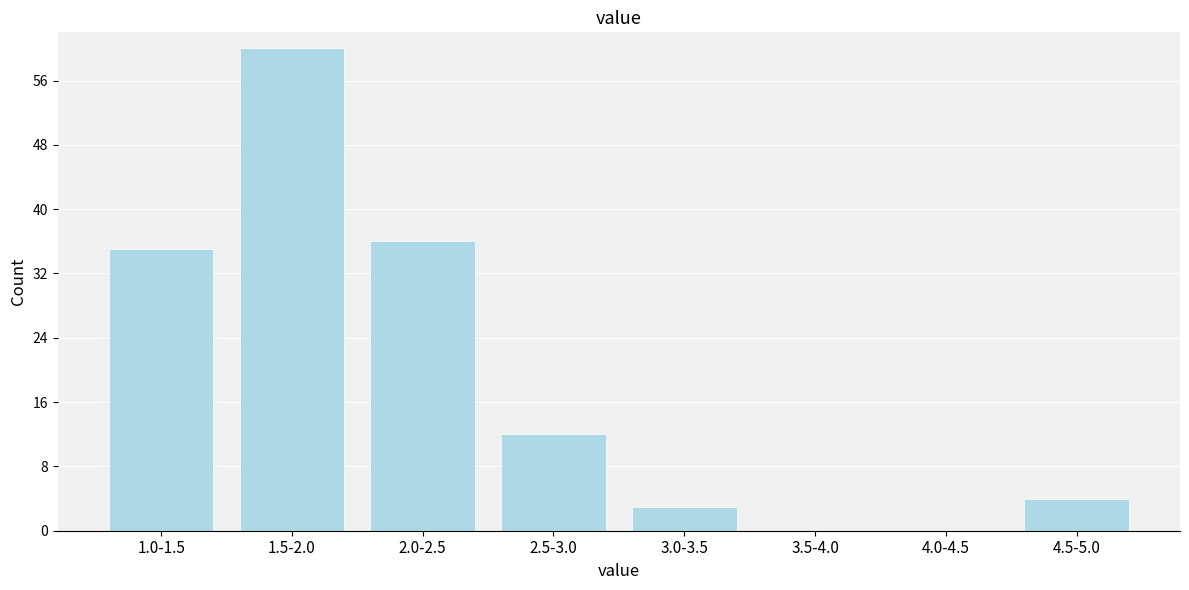

Reading left to right, what are all the values shown in this chart?

1.0-1.5=35	1.5-2.0=60	2.0-2.5=36	2.5-3.0=12	3.0-3.5=3	3.5-4.0=0	4.0-4.5=0	4.5-5.0=4